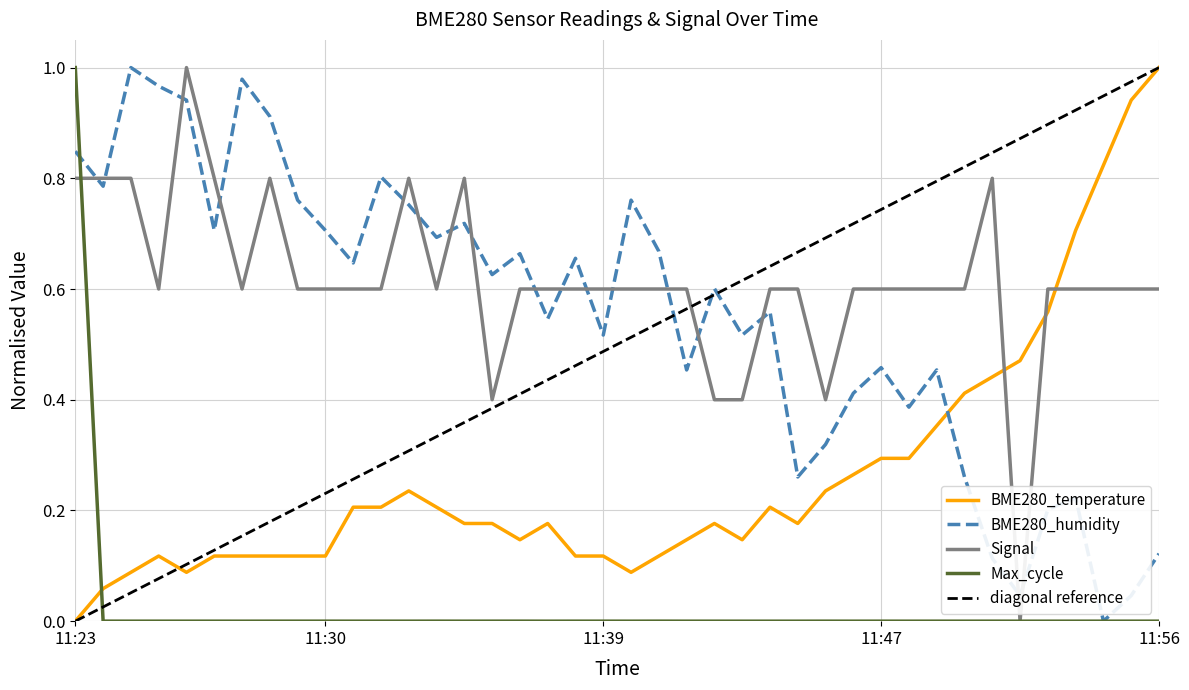

After their last crossing, which series has the higher values: Signal or BME280_temperature?

BME280_temperature